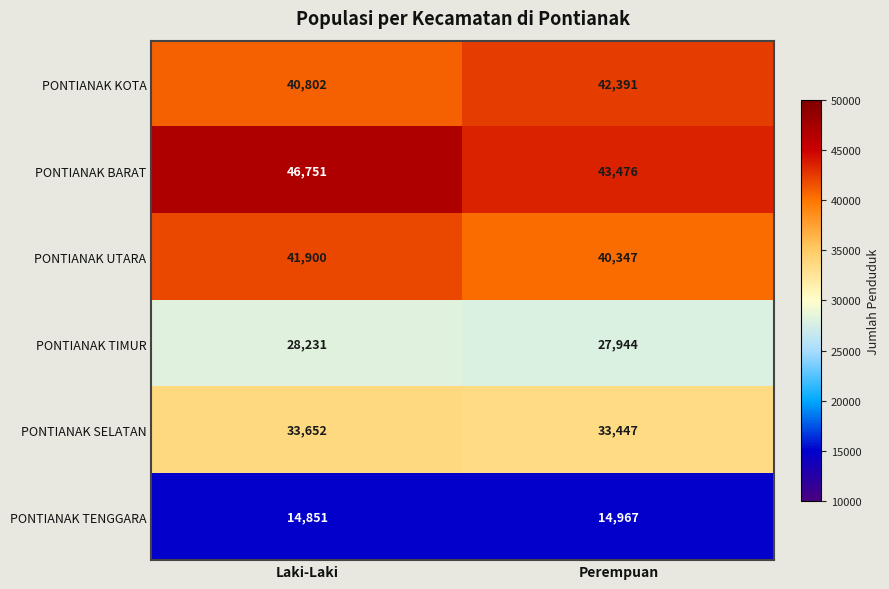

List the labels in order of PONTIANAK BARAT value, smallest first.

Perempuan, Laki-Laki